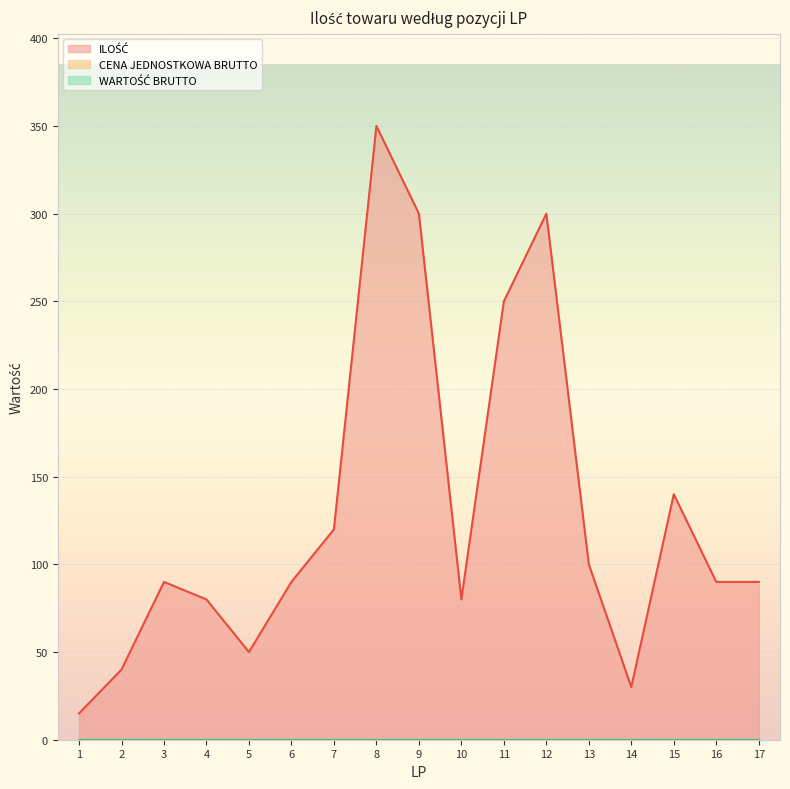

True or false: CENA JEDNOSTKOWA BRUTTO and WARTOŚĆ BRUTTO cross at least once.

False